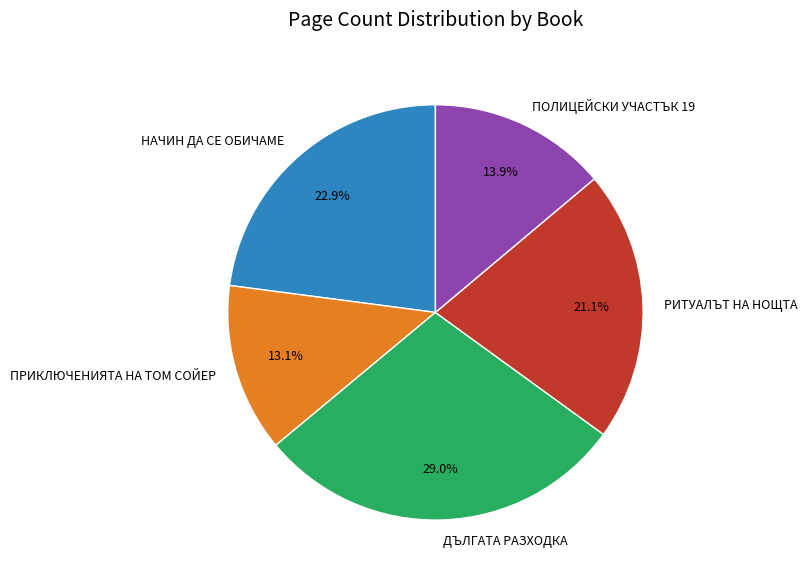

Is there any slice that represents more than half of the pie?

No